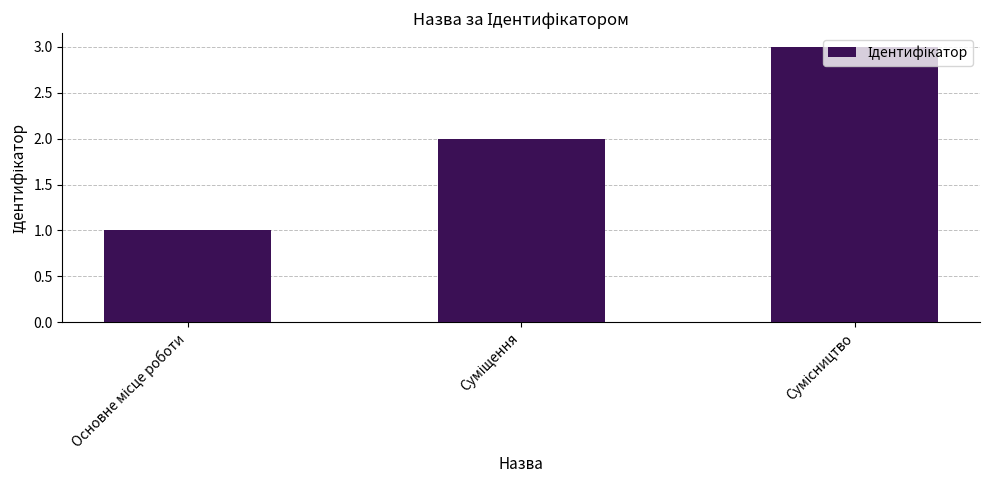

What is the difference between the maximum and minimum values?

2